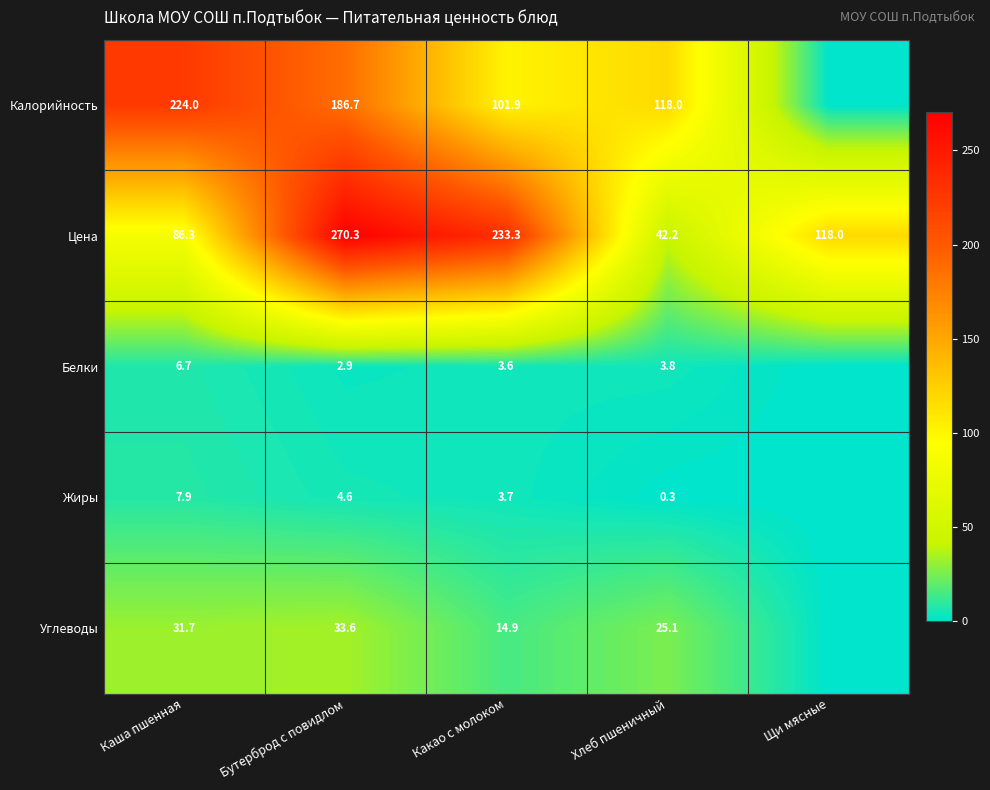

The Жиры series shows 7.4 at Бутерброд с повидлом. True or false?

False